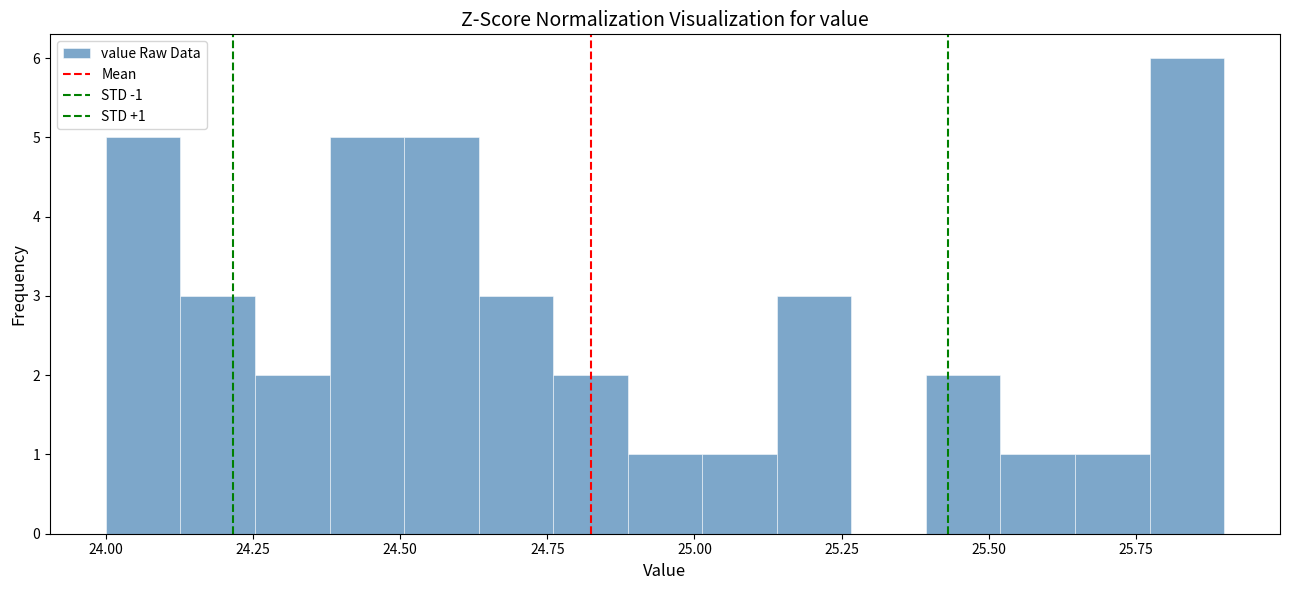

Read against the x-axis, roughly where is the centre of the tallest bar?

25.85